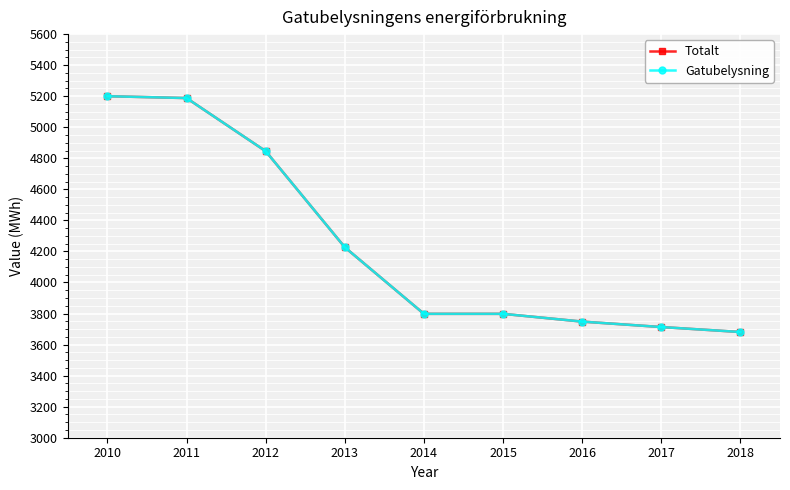

At 2018, list the series in order from smallest to largest.

Totalt, Gatubelysning